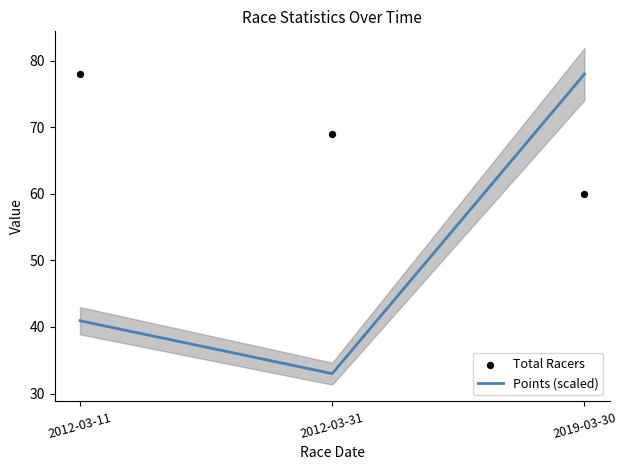

What are all the series names shown in the legend?

Points (scaled), Total Racers